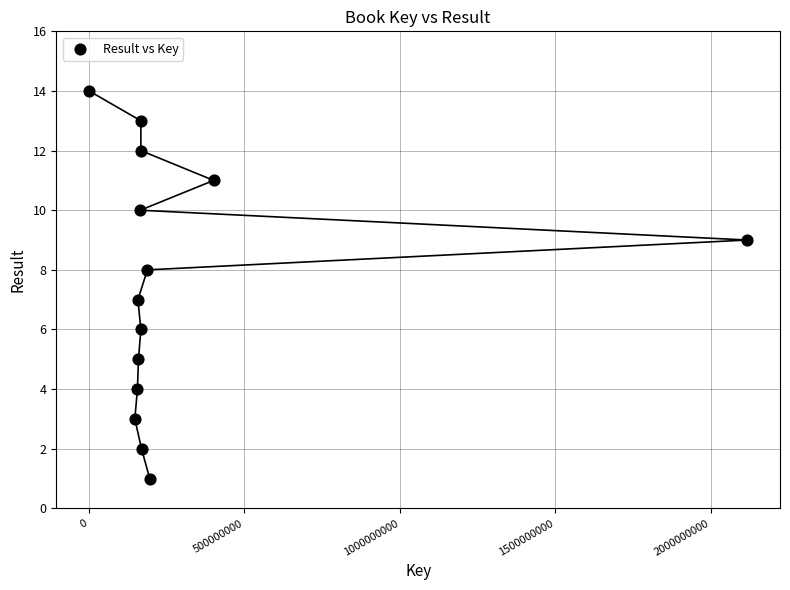

What is the range of X values (max minus min)?

2116435464